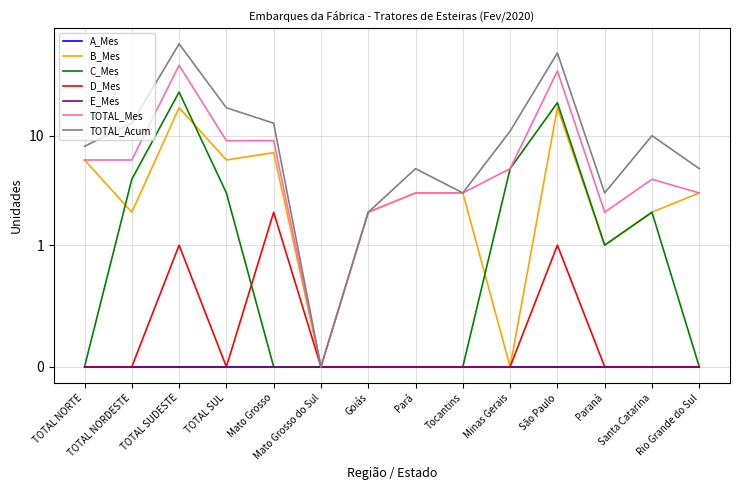

The TOTAL_Acum series shows 7 at Santa Catarina. True or false?

False